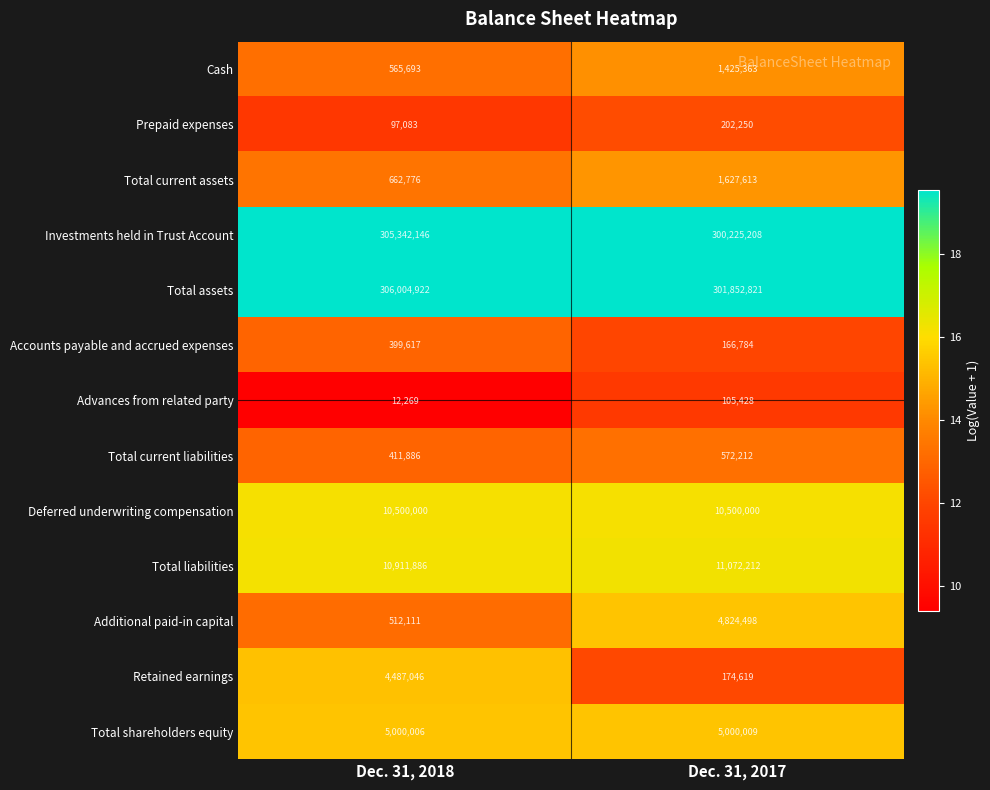

What is the approximate value of Total liabilities at Dec. 31, 2017?

11072212